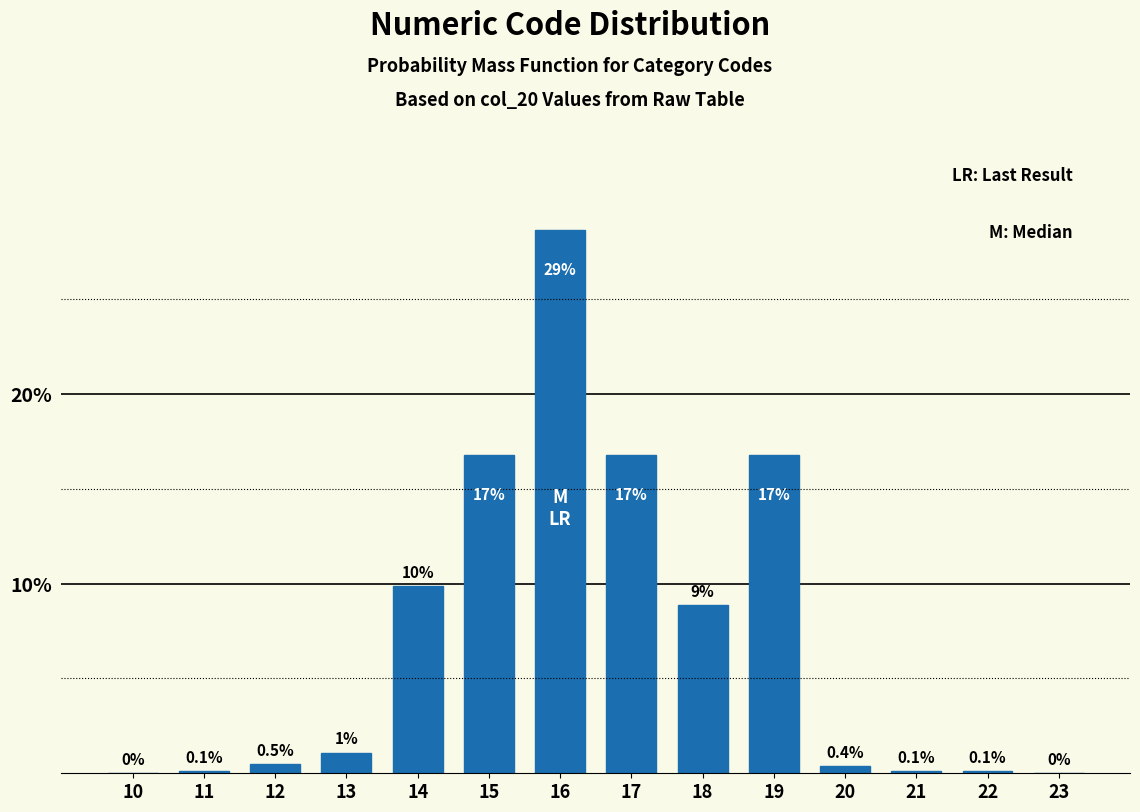

At which label does the data first exceed 1?

13